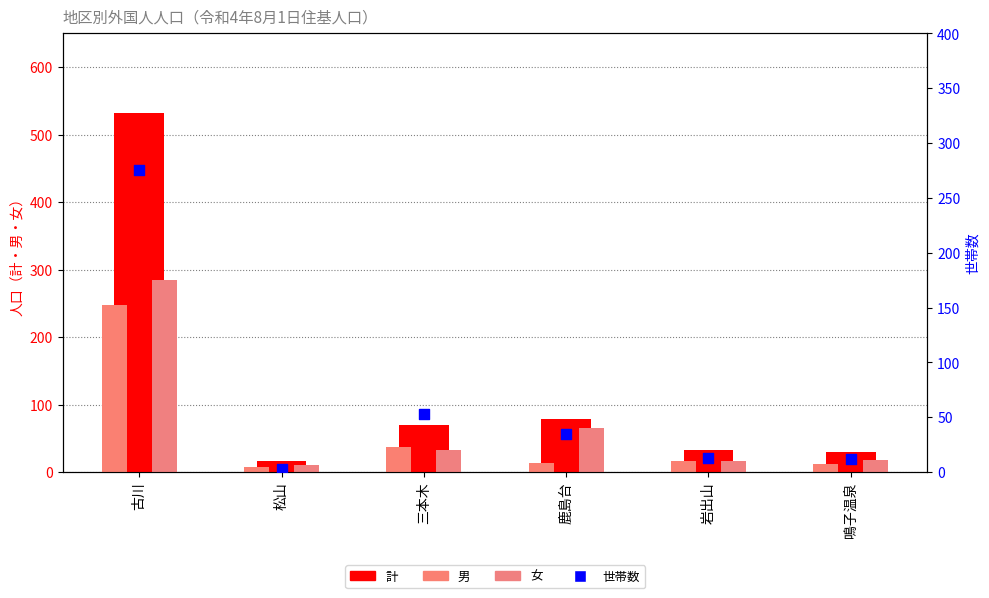

Is the value of 世帯数 at 松山 greater than the value of 女 at 古川?

No